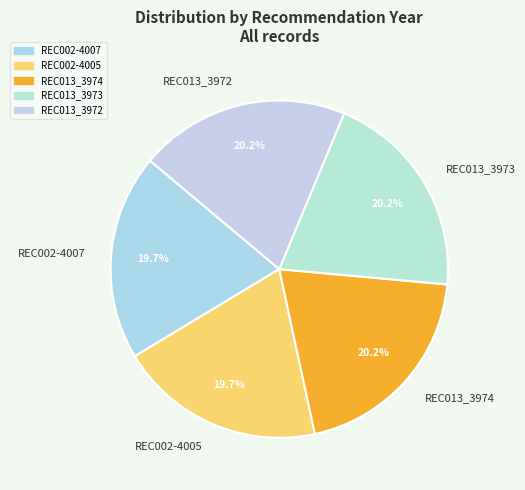

What percentage is the REC002-4007 slice, to the nearest percent?

20%